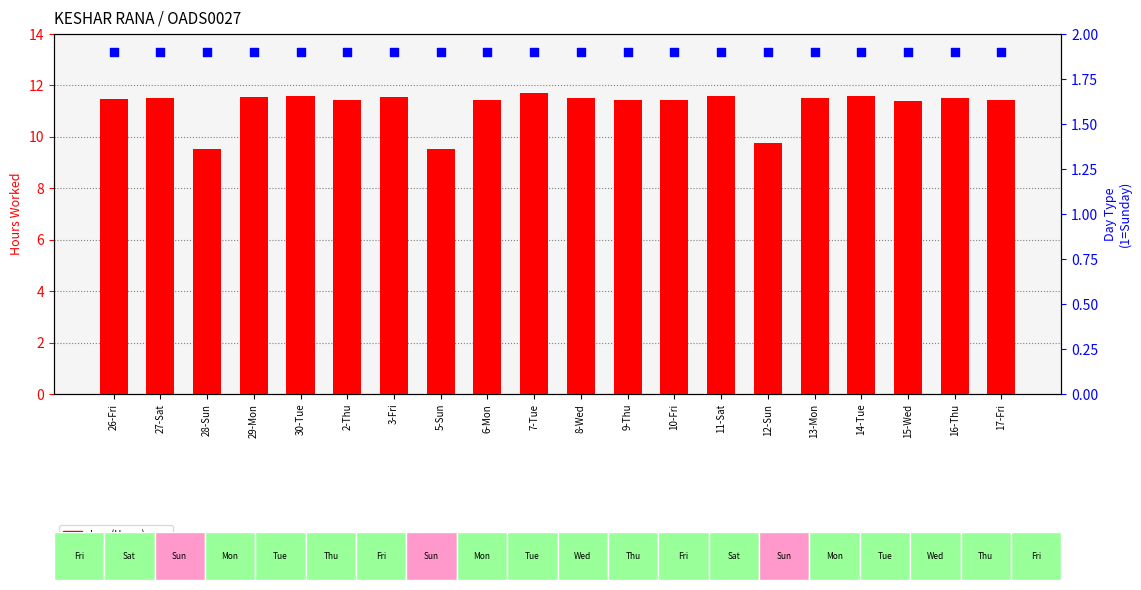

Which series has the largest total across all categories?

Low (Hours)